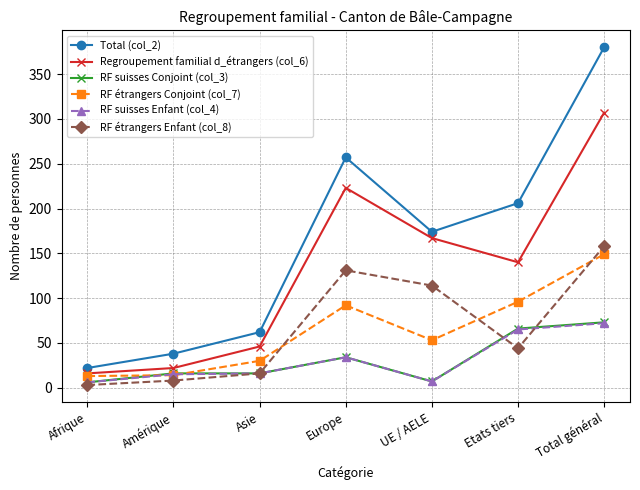

What is the difference between the maximum and minimum values in the RF suisses Enfant (col_4) series?

66